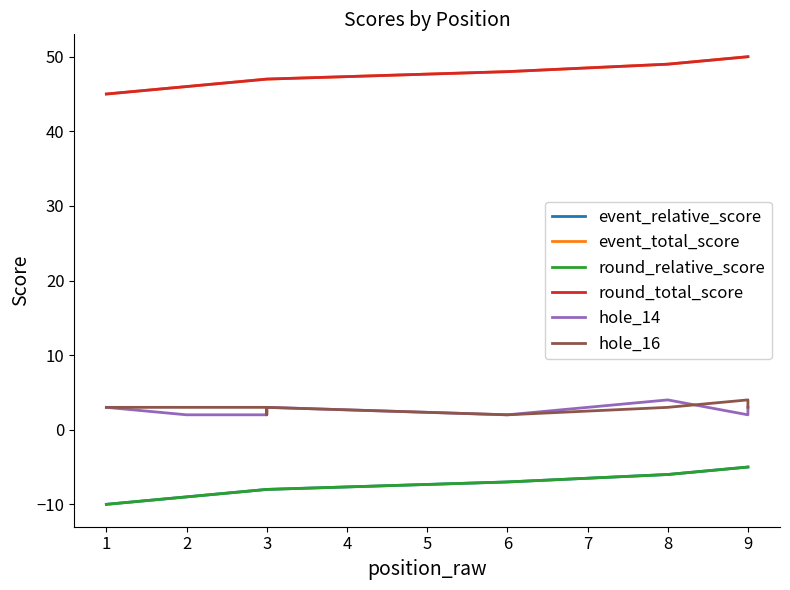

What are all the series names shown in the legend?

event_relative_score, event_total_score, round_relative_score, round_total_score, hole_14, hole_16